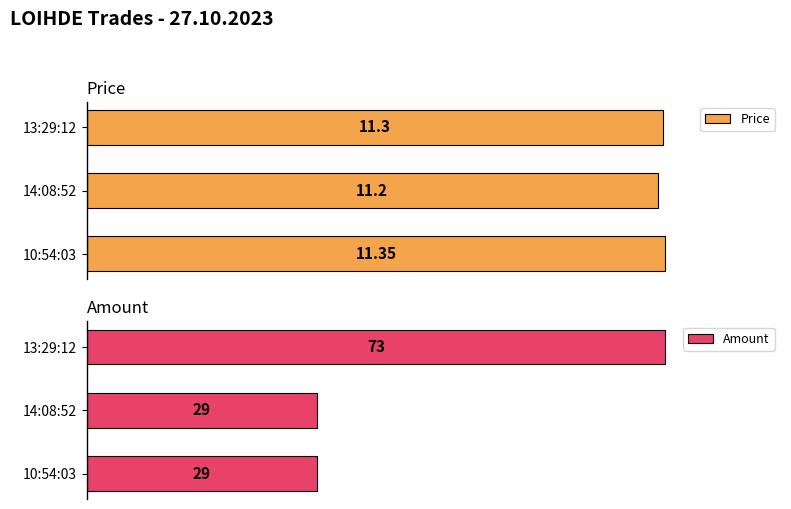

The Amount series shows 65.9 at 13:29:12. True or false?

False